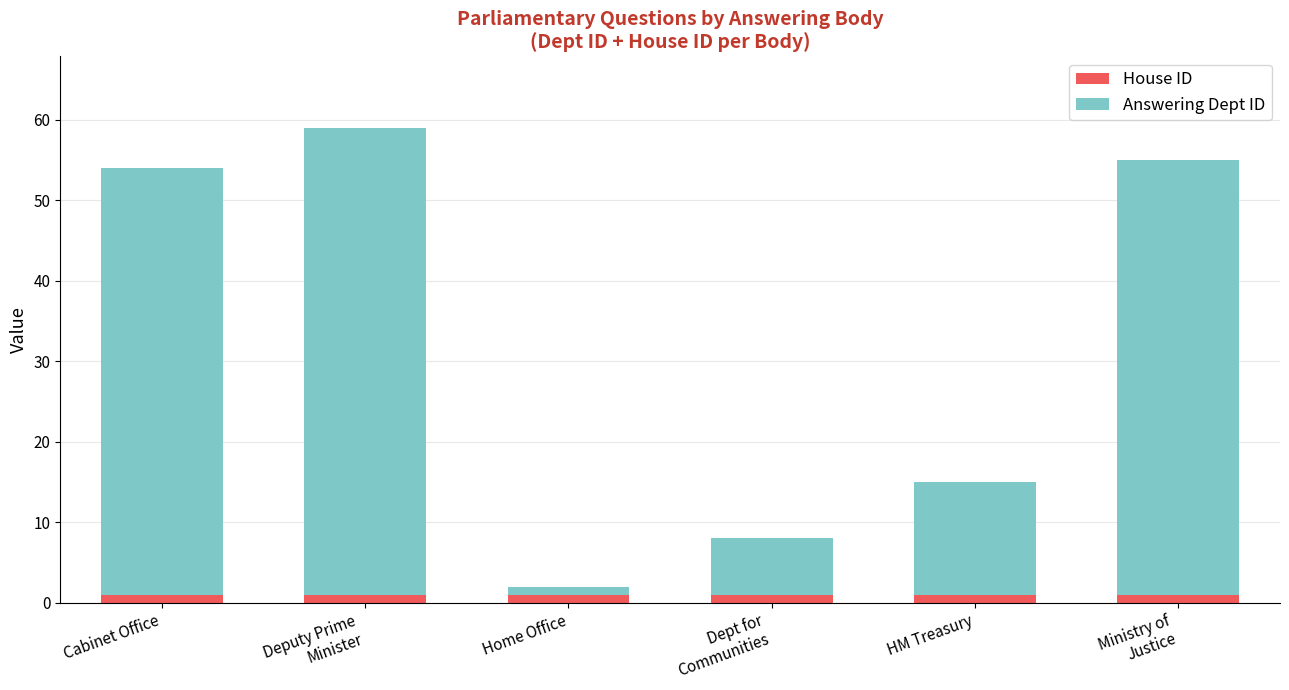

What are all the series names shown in the legend?

House ID, Answering Dept ID